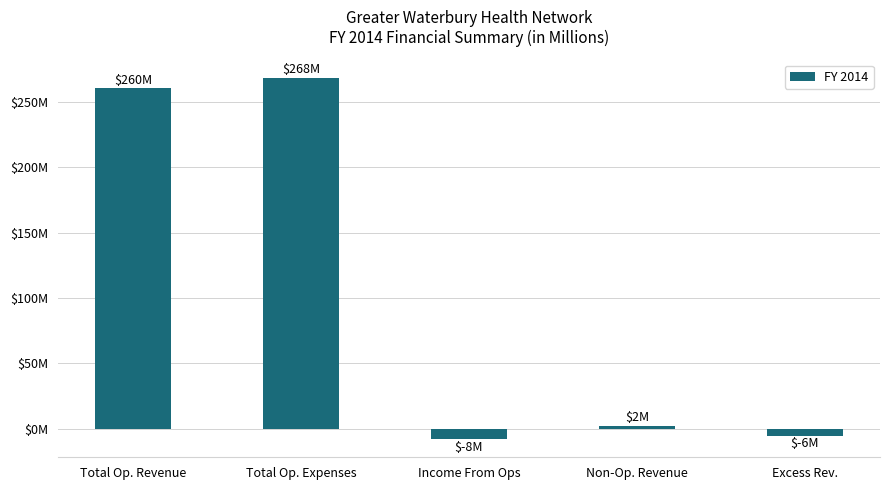

Are the bars horizontal?

No